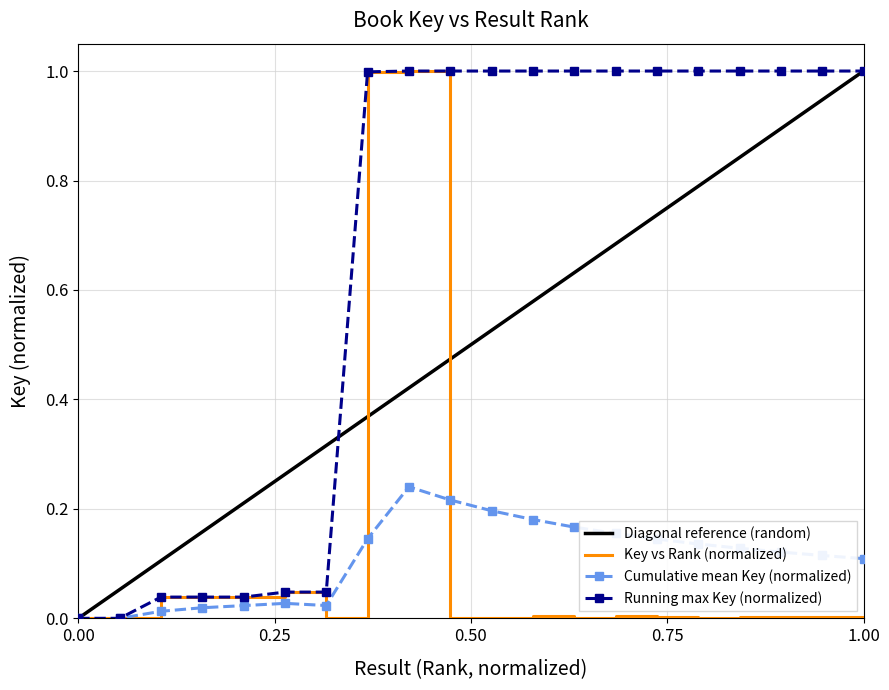

True or false: the data has more than 1 interior local peaks.

True